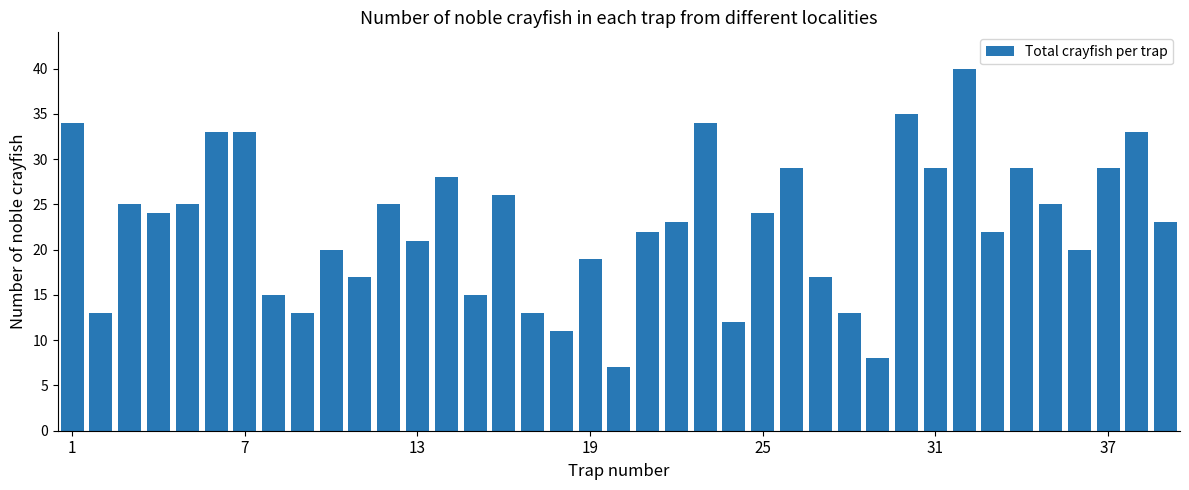

What is the value of the 30th bar from the left?

35